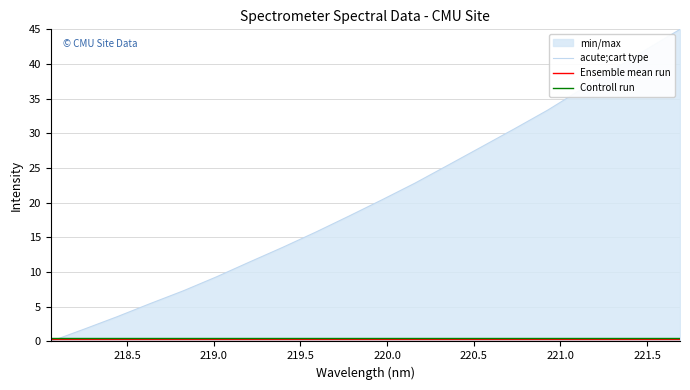

Reading left to right, extract all data points from this chart.

acute;cart type: 0.0	1.8	3.6	5.5	7.3	9.3	11.5	13.6	15.8	18.1	20.4	22.8	25.4	28.0	30.7	33.3	36.3	39.3	42.1	45.0
Ensemble mean run: 0.4	0.4	0.4	0.4	0.4	0.4	0.4	0.4	0.4	0.4	0.4	0.4	0.4	0.4	0.4	0.4	0.4	0.4	0.4	0.4
Controll run: 0.5	0.5	0.5	0.5	0.5	0.5	0.5	0.5	0.5	0.5	0.5	0.5	0.5	0.5	0.5	0.5	0.5	0.5	0.5	0.5